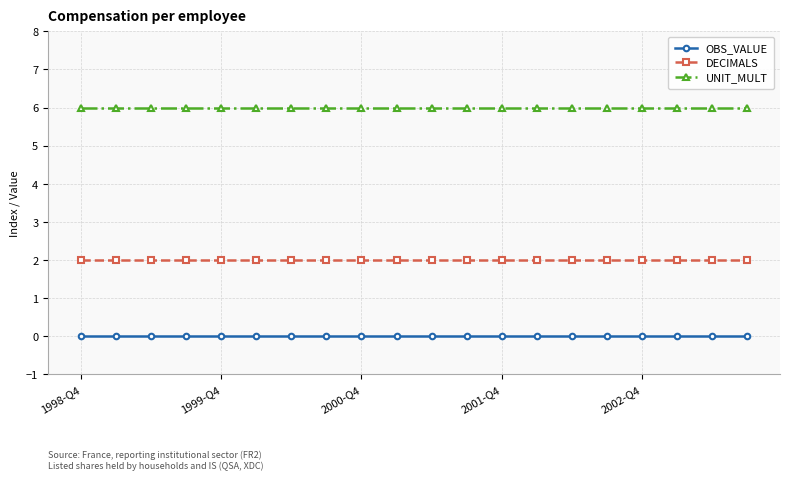

What is the average value of the UNIT_MULT series?

6